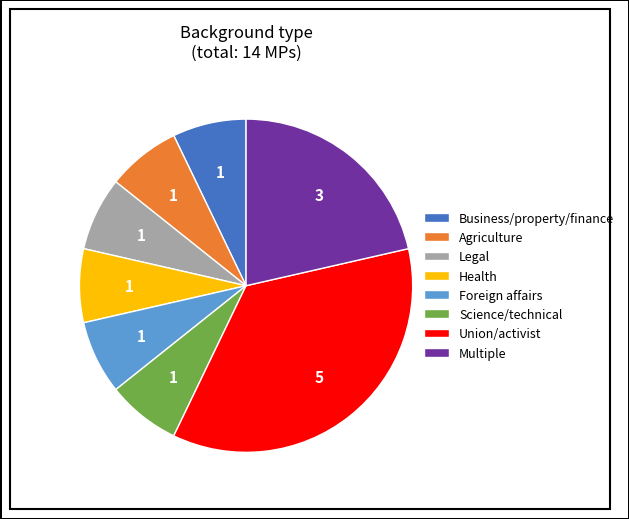

Which slice is the largest?

Union/activist